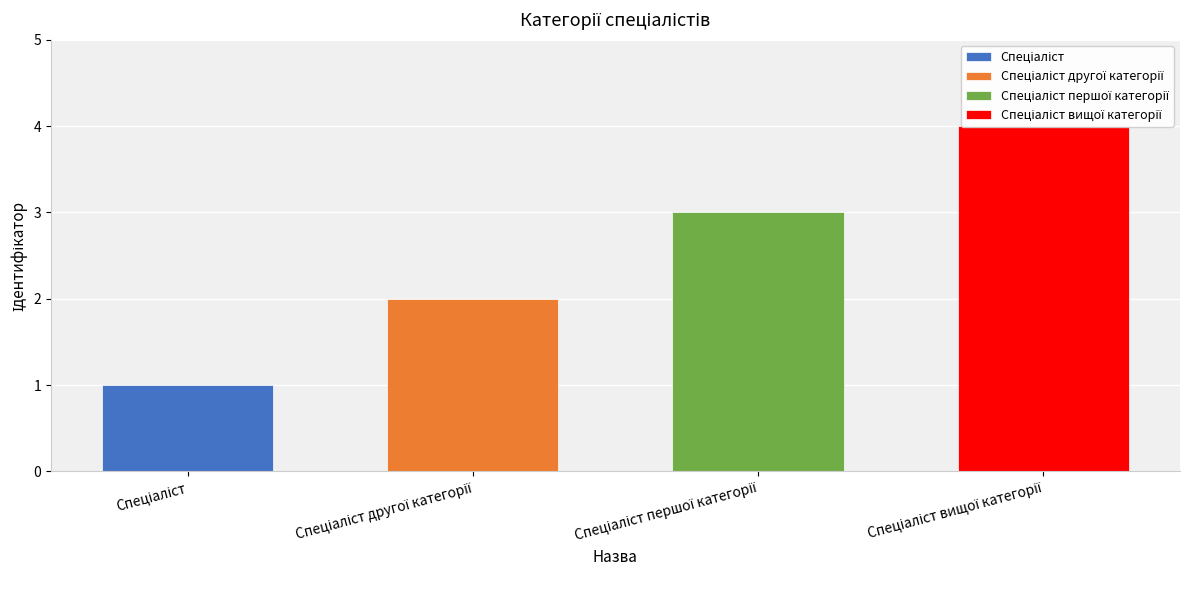

Reading left to right, transcribe all the data shown in this chart.

1	2	3	4